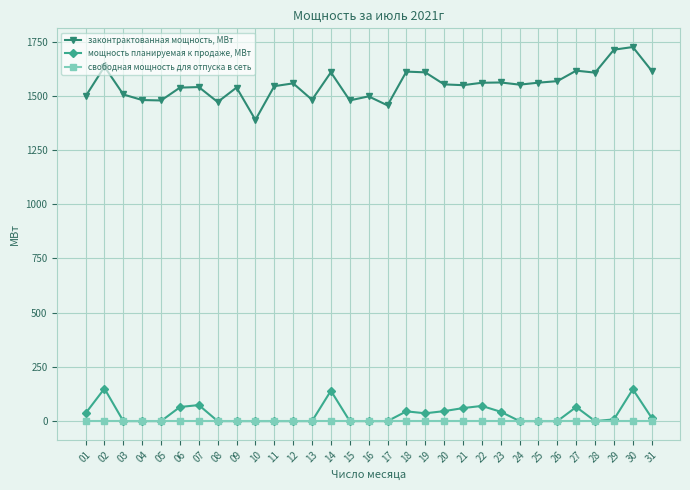

How many data points does each series have?

31